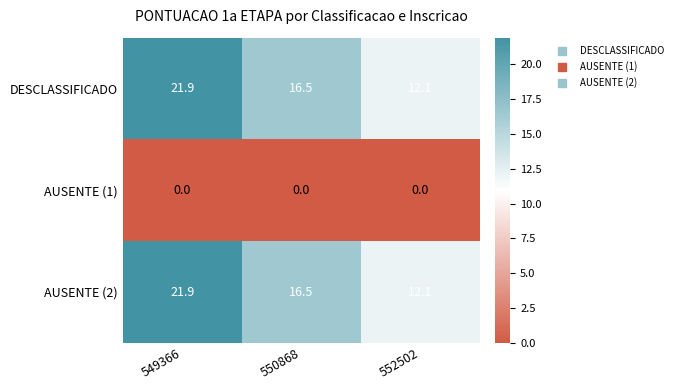

What is the spread (max minus min) of values at 552502?

12.1